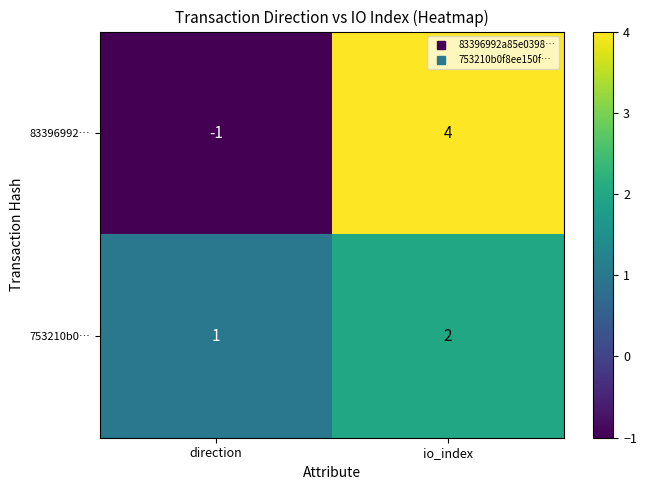

At which category is the sum across all series the highest?

io_index